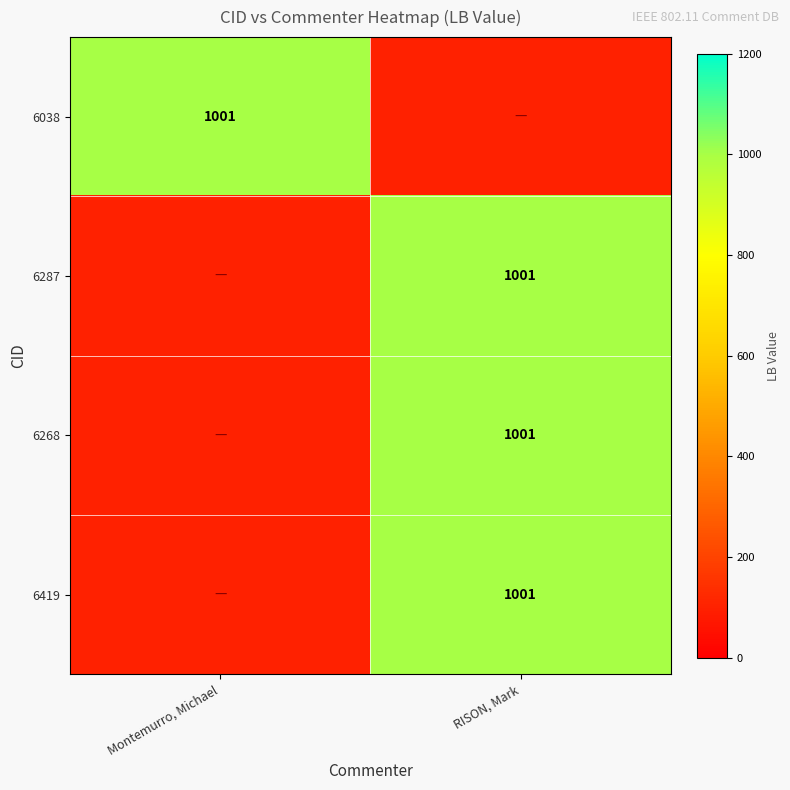

The 6287 series shows 270 at RISON, Mark. True or false?

False